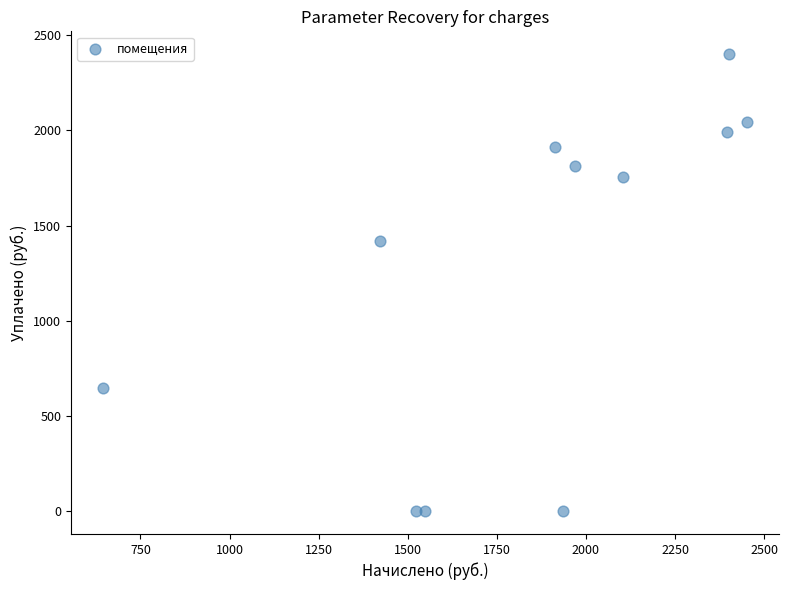

What is the average Y value?

1271.5